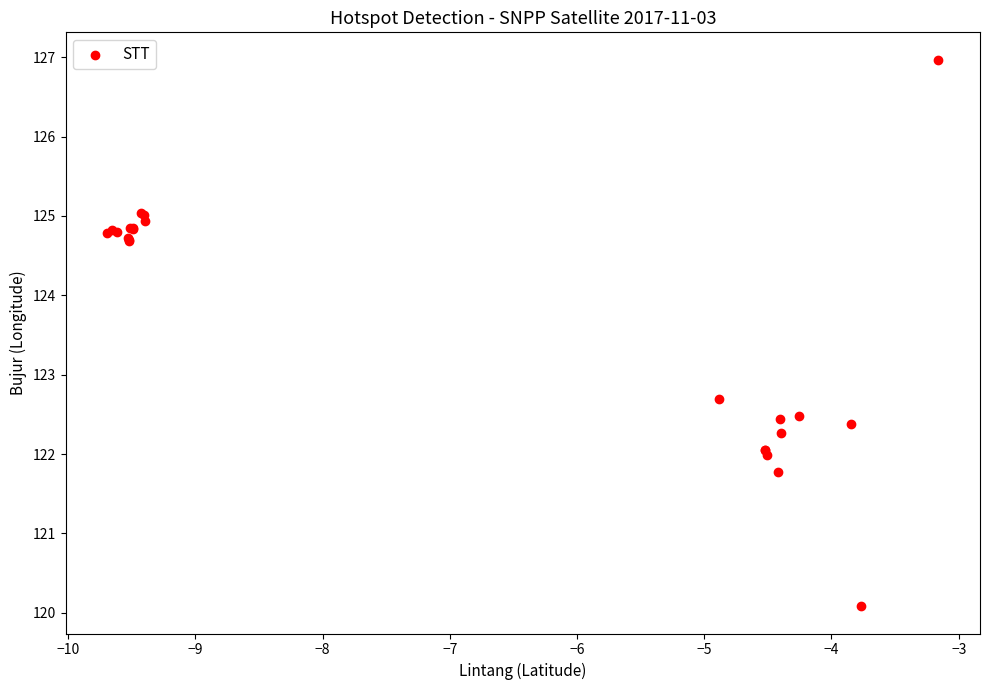

What Y value in the scatter plot is closest to 123?

122.7